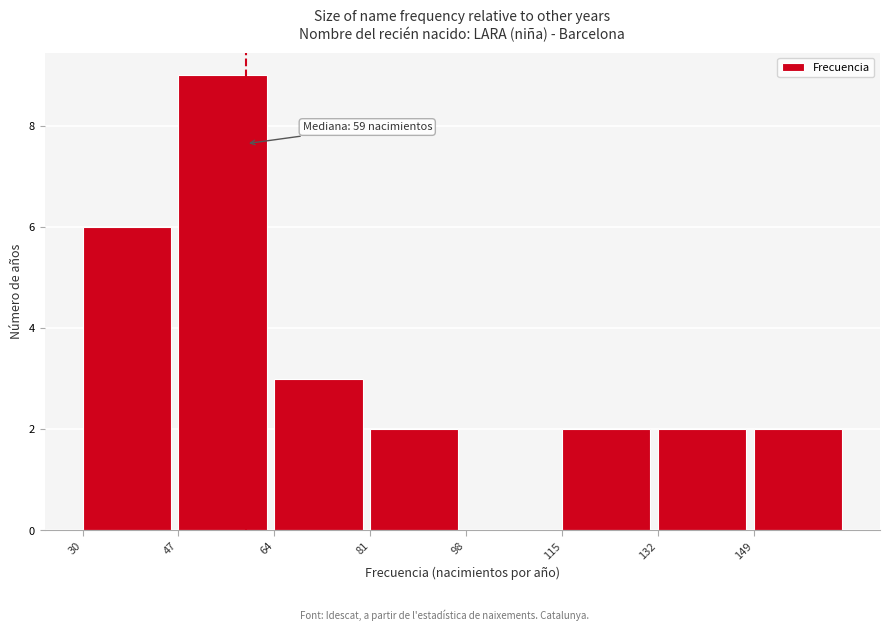

Over which range of the x-axis is the bar tallest?

47 to 64